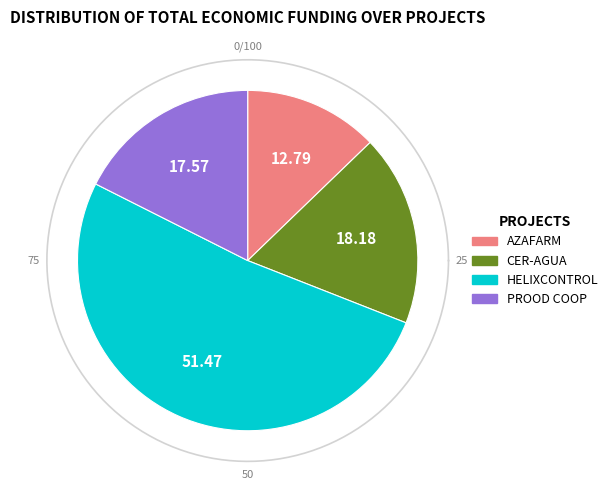

Combined, do PROOD COOP and AZAFARM account for over 50%?

No